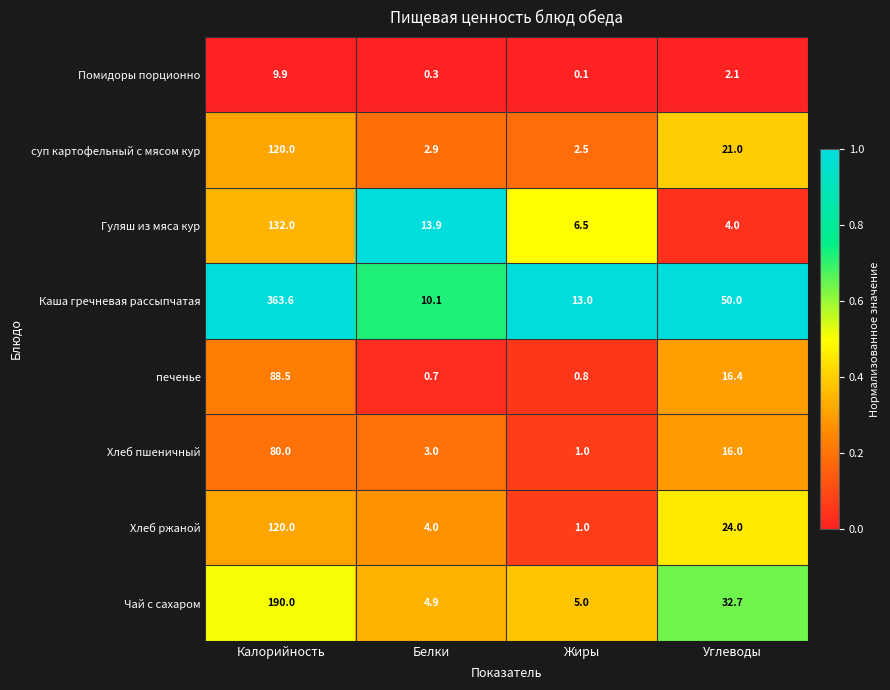

Which series has the largest total across all categories?

Каша гречневая рассыпчатая